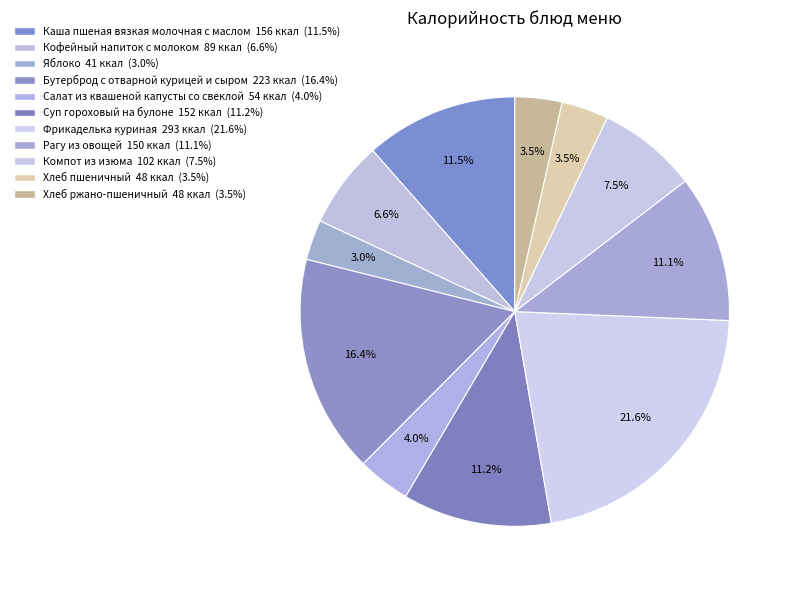

How many segments does this pie chart have?

11